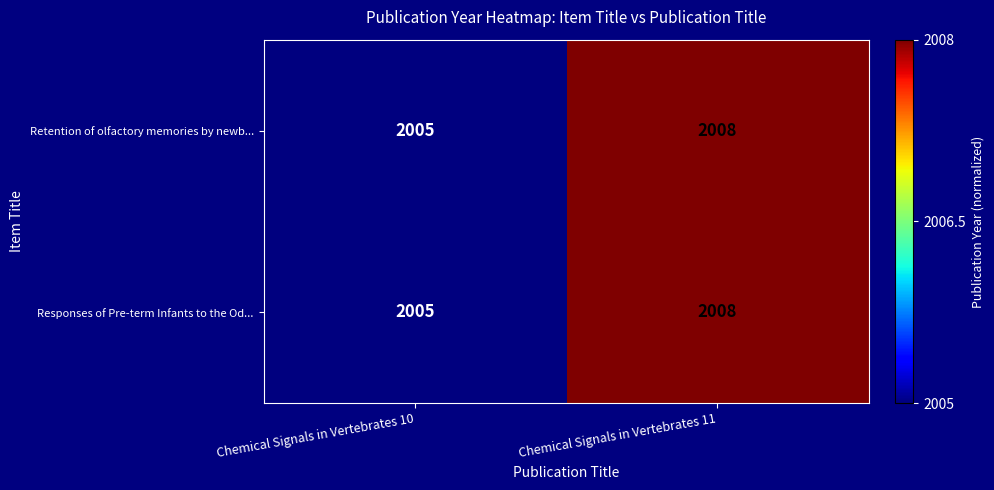

What is the difference between the Responses of Pre-term Infants to the Od... values at Chemical Signals in Vertebrates 10 and Chemical Signals in Vertebrates 11?

3